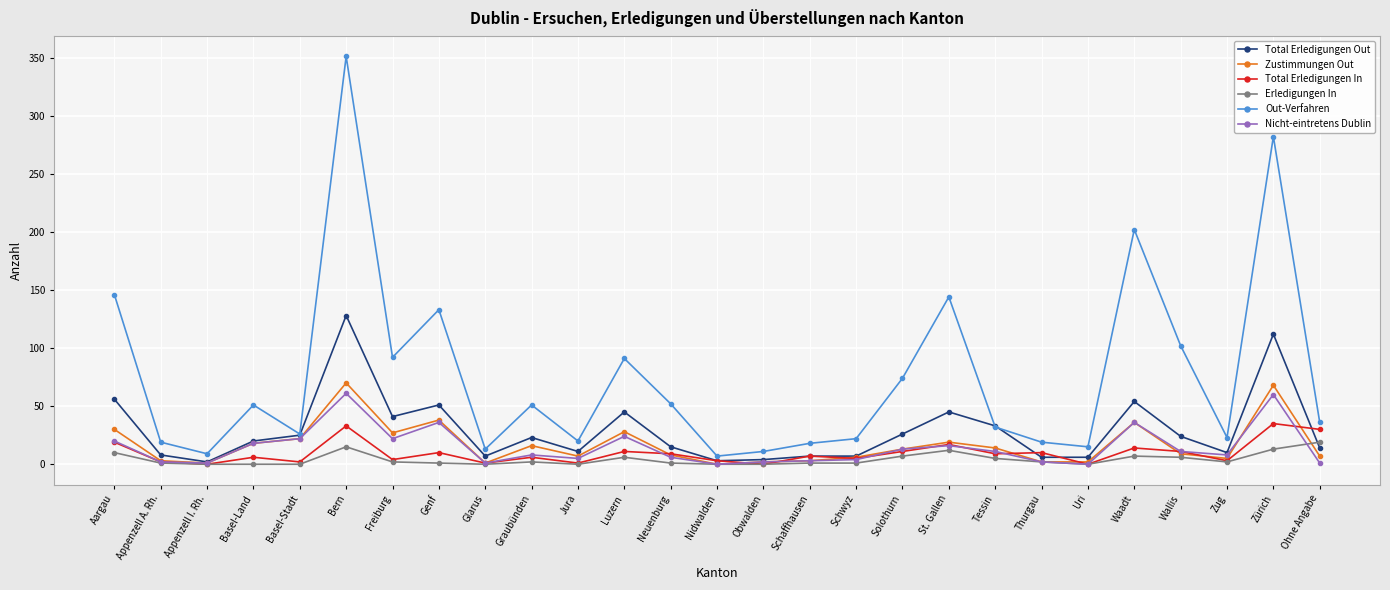

What is the label of the 7th point from the right?

Thurgau